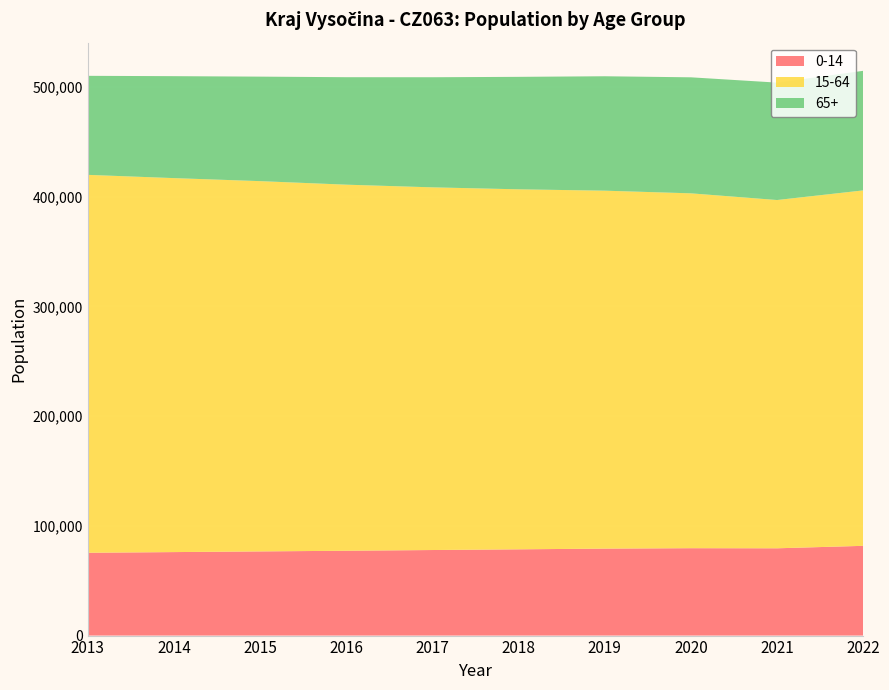

Reading right to left, what are all the values shown in this chart?

0-14: 2022=81806	2021=79564	2020=79651	2019=79274	2018=78620	2017=77987	2016=77329	2015=76722	2014=76104	2013=75488
15-64: 2022=323972	2021=317437	2020=323453	2019=326248	2018=328141	2017=330572	2016=333665	2015=337491	2014=340867	2013=344450
65+: 2022=108999	2021=107024	2020=105748	2019=104291	2018=102513	2017=100357	2016=97958	2015=95262	2014=92924	2013=90271